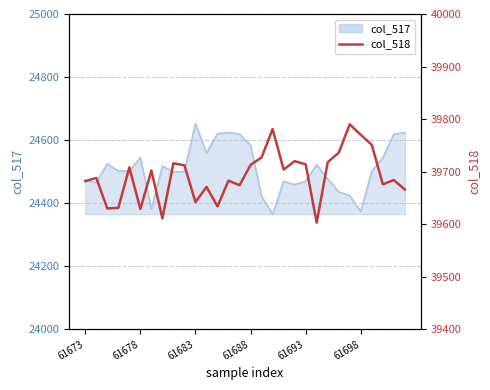

Approximately how many times larger is the value at 29 compared to 61678?

1.0